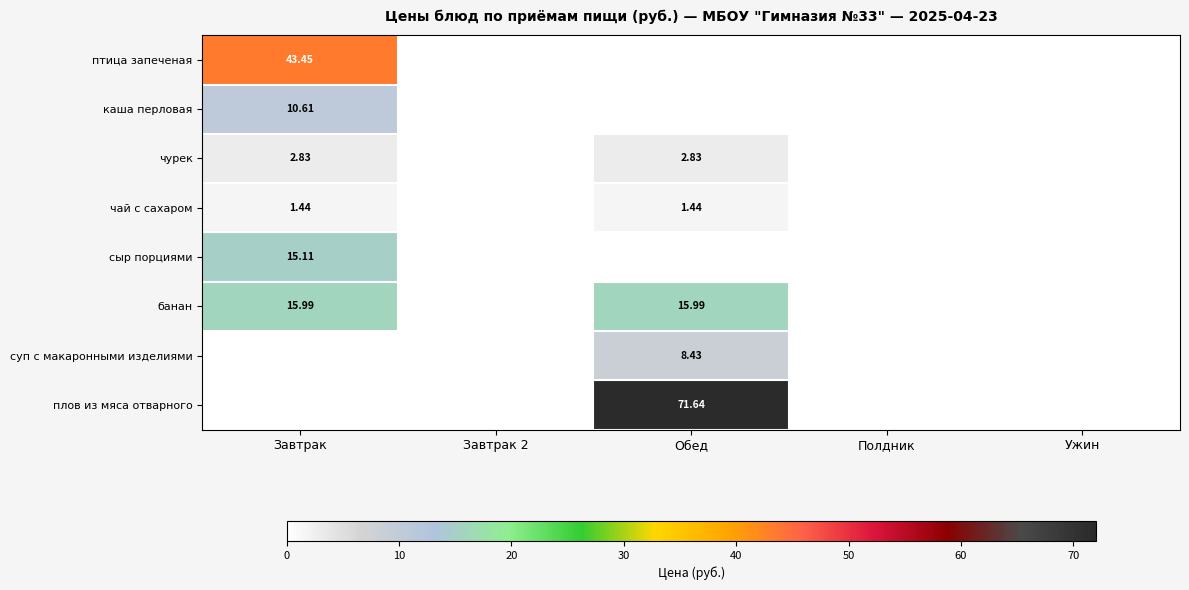

At how many categories does at least one series exceed 10?

2